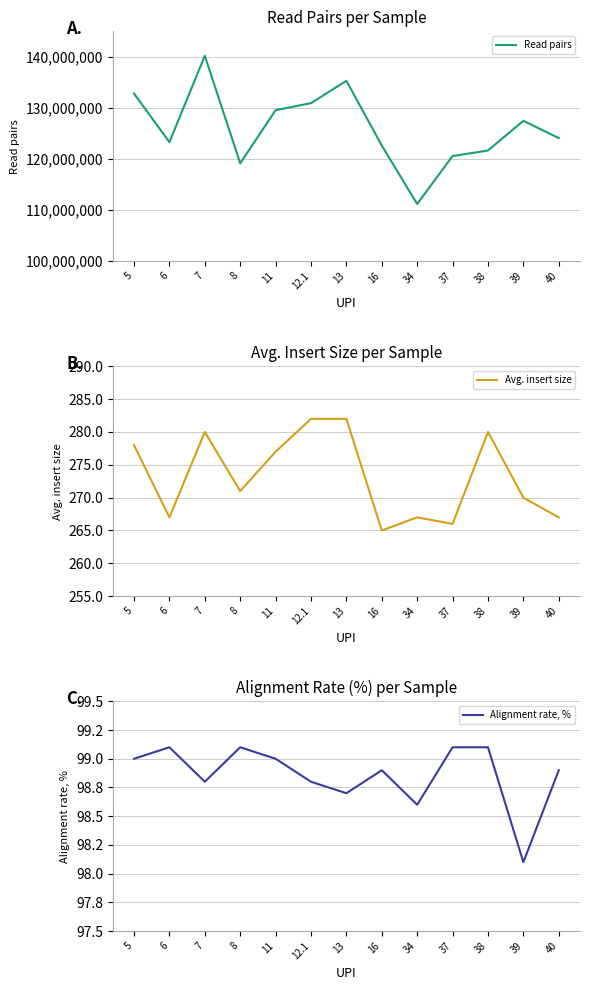

True or false: Read pairs has a value of 27601600.6 at 5.

False